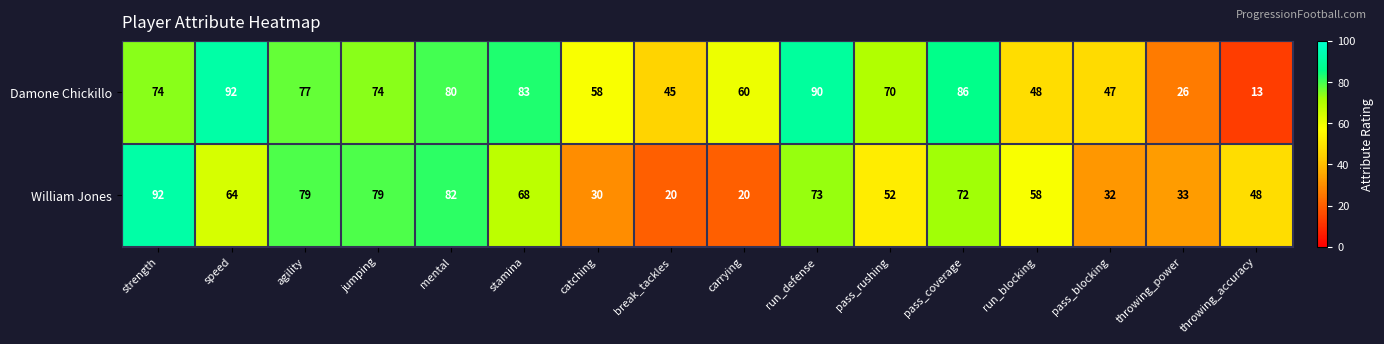

The value of Damone Chickillo at run_defense is 49. True or false?

False